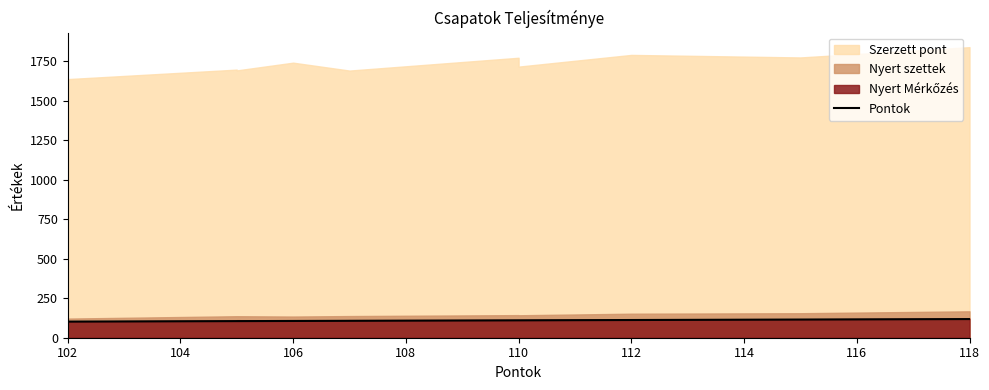

Is it true that the value at 104 is 50?

False